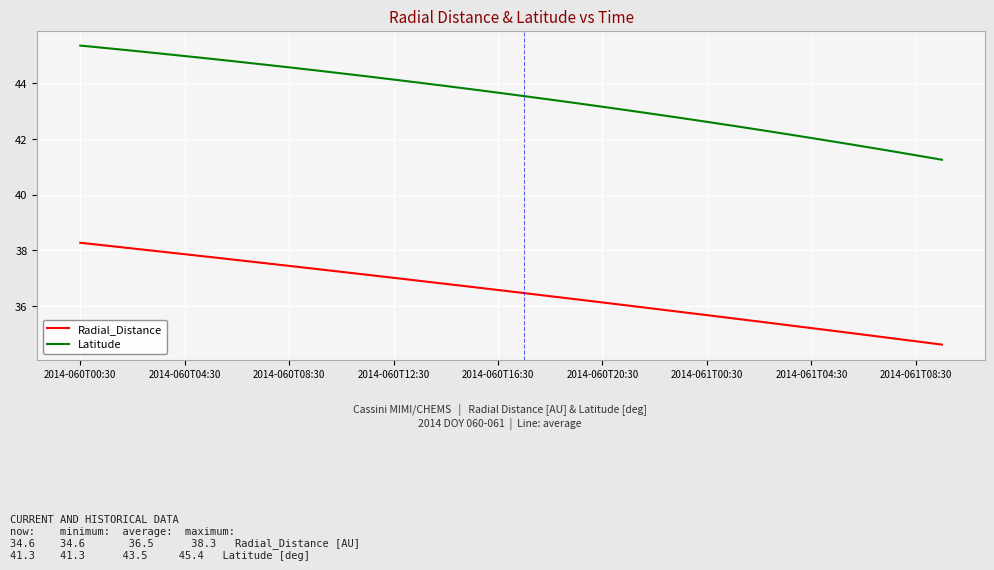

What is the smallest value displayed?

34.6